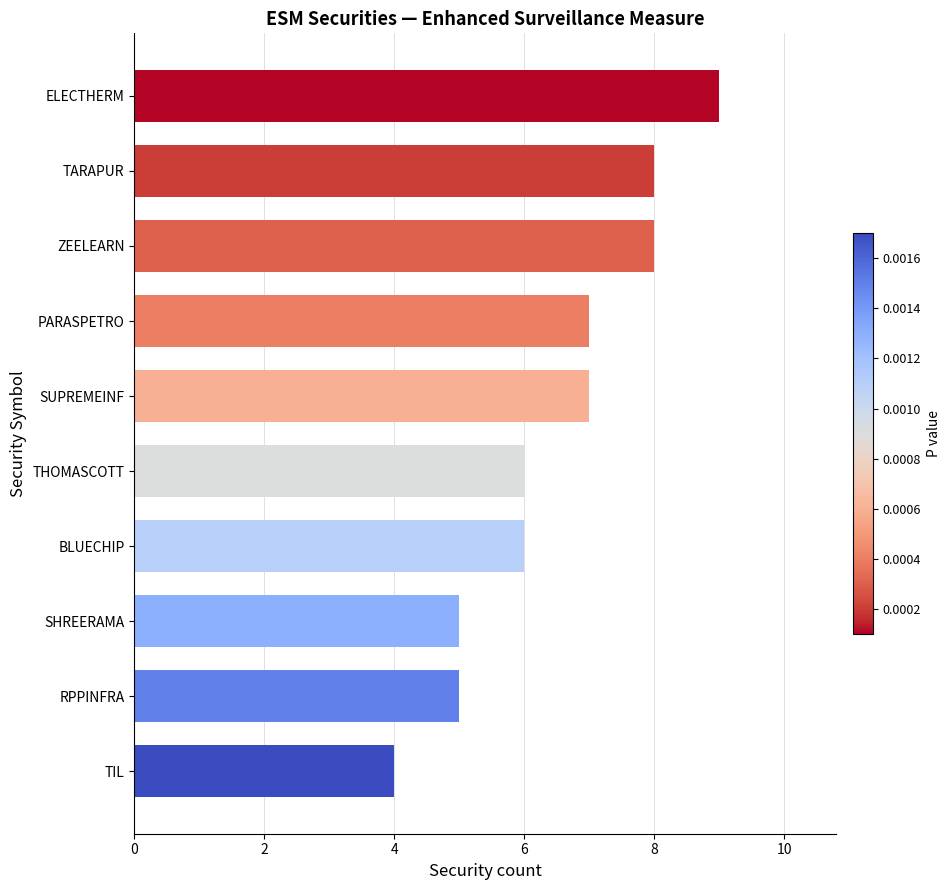

Reading top to bottom, extract all data points from this chart.

9	8	8	7	7	6	6	5	5	4